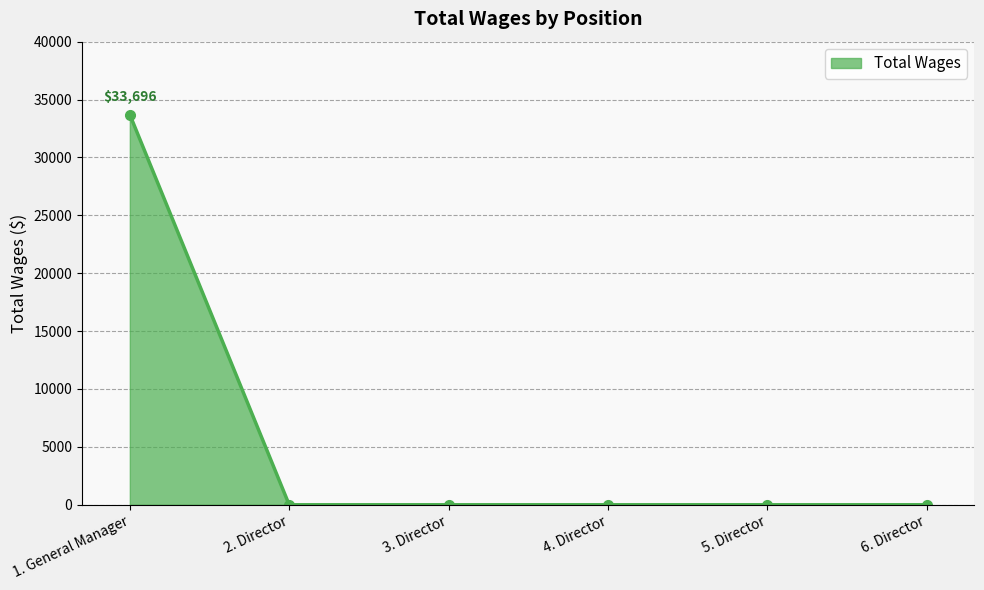

The value at 6. Director is 0. True or false?

True